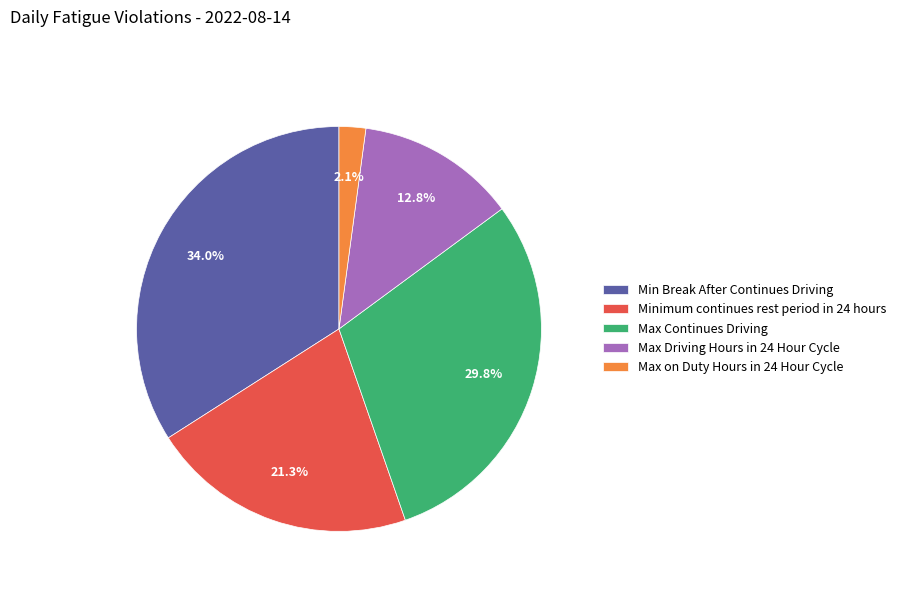

What percentage is the Minimum continues rest period in 24 hours slice, to the nearest percent?

21%